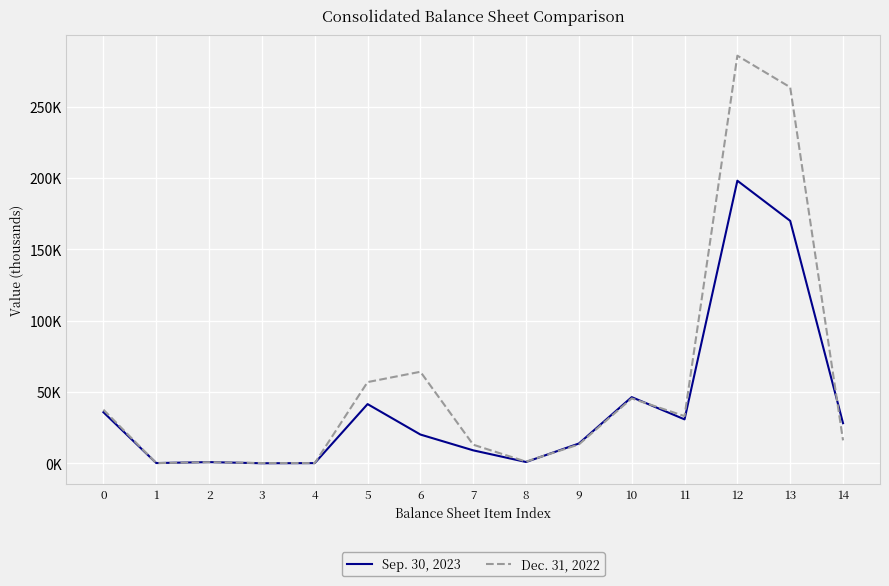

What is the minimum value shown in the chart?

69